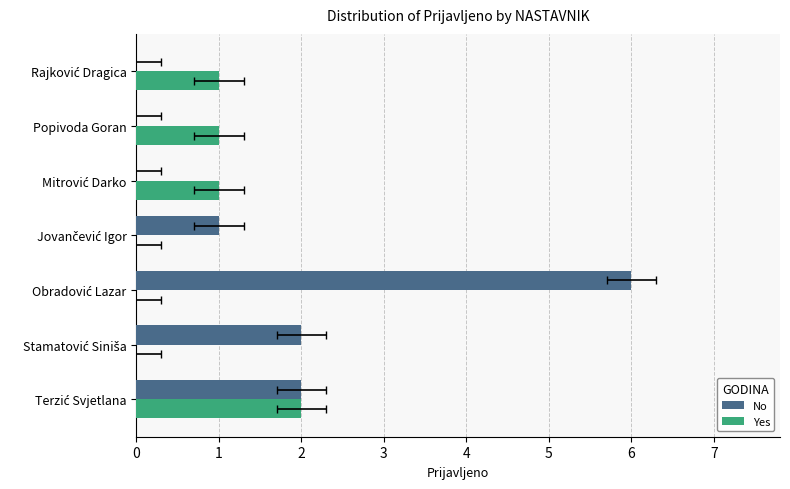

What is the difference between the second highest and second lowest values in the No series?

2